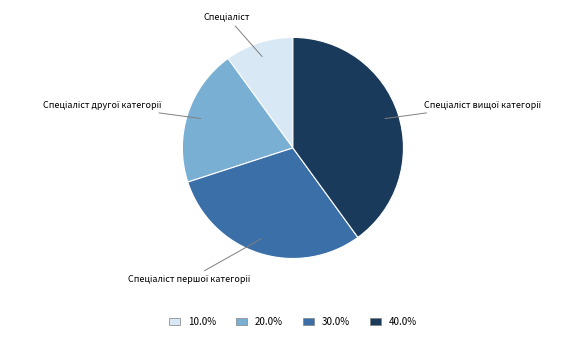

Is there any slice that represents more than half of the pie?

No